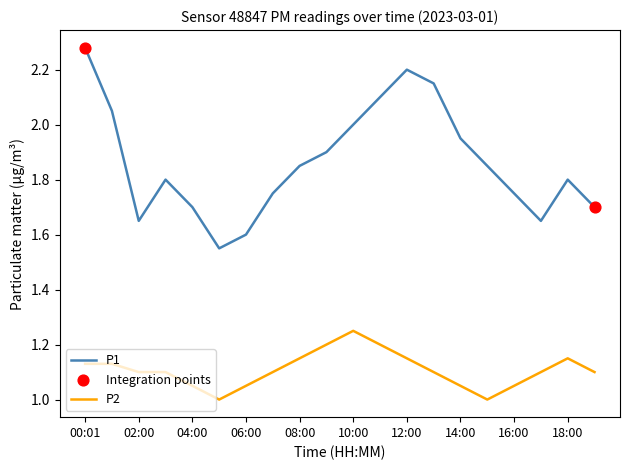

At how many categories does at least one series exceed 1?

20